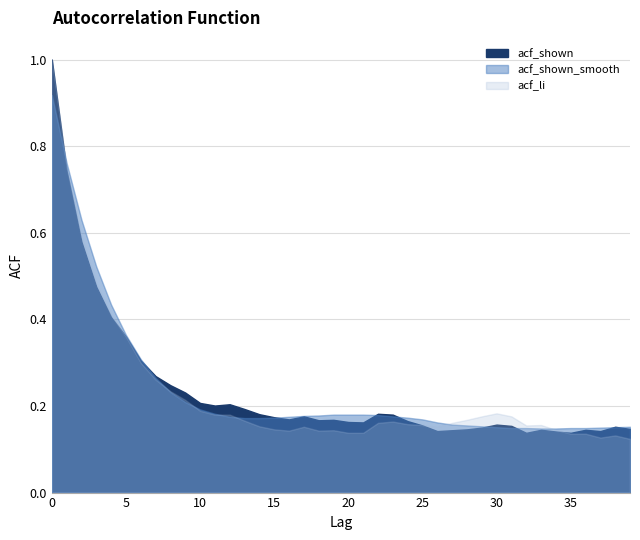

Which has a higher value, 2 or 28?

2